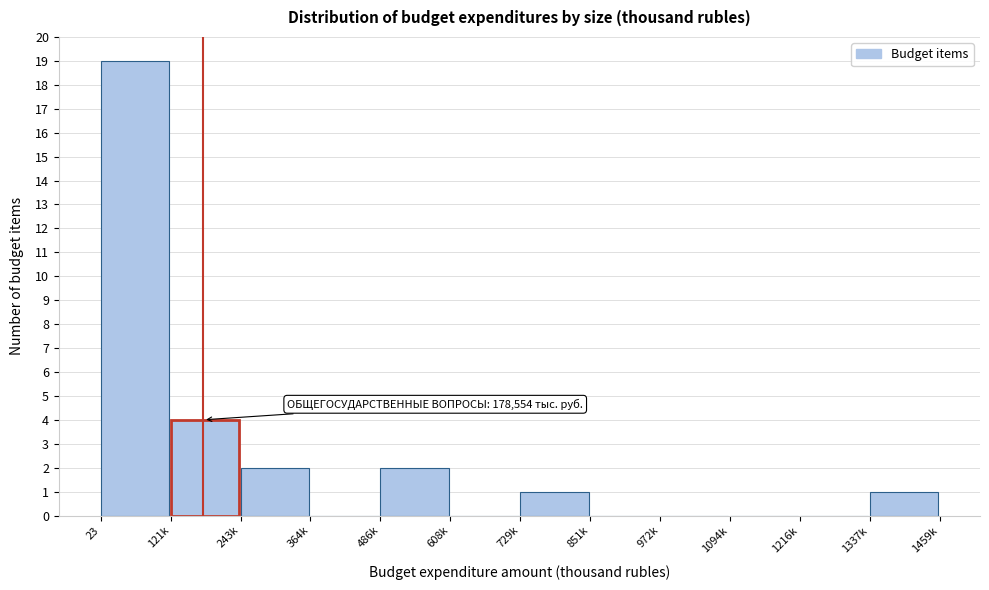

Reading left to right, what are all the values shown in this chart?

23=19	121k=4	243k=2	364k=0	486k=2	608k=0	729k=1	851k=0	972k=0	1094k=0	1216k=0	1337k=1